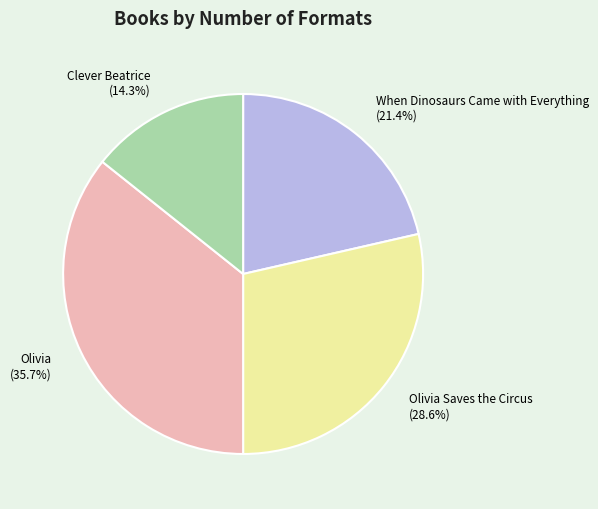

Rank the categories by value from highest to lowest.

Olivia (35.7%), Olivia Saves the Circus (28.6%), When Dinosaurs Came with Everything (21.4%), Clever Beatrice (14.3%)